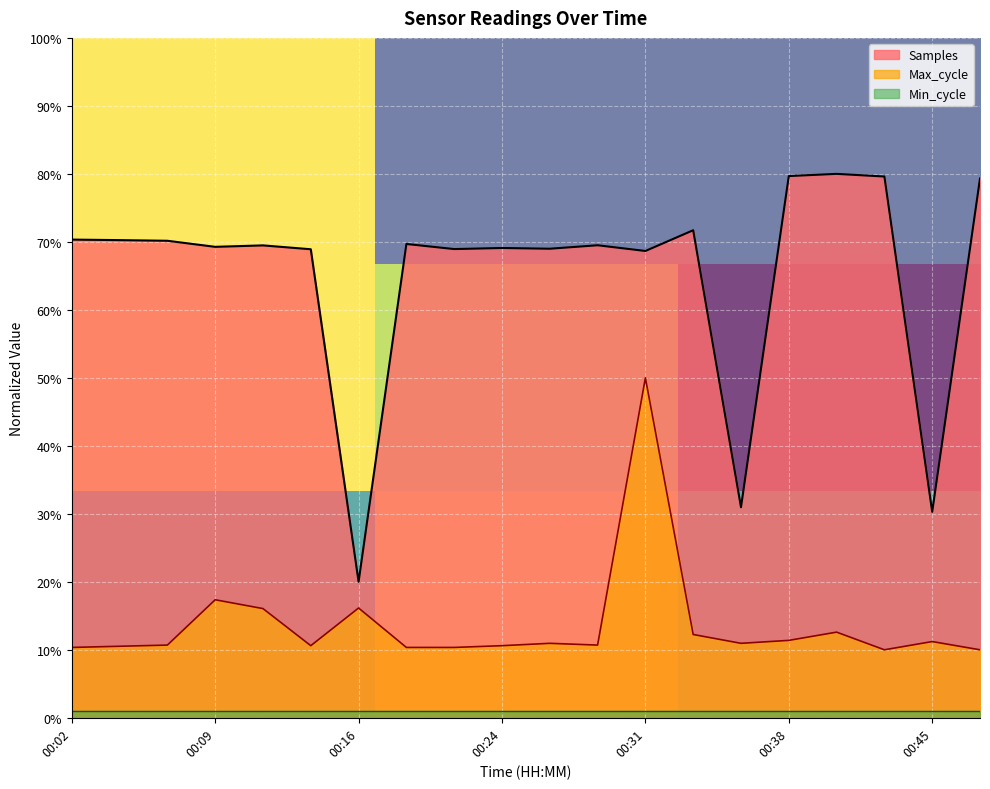

At which label does Samples reach its minimum?

00:16